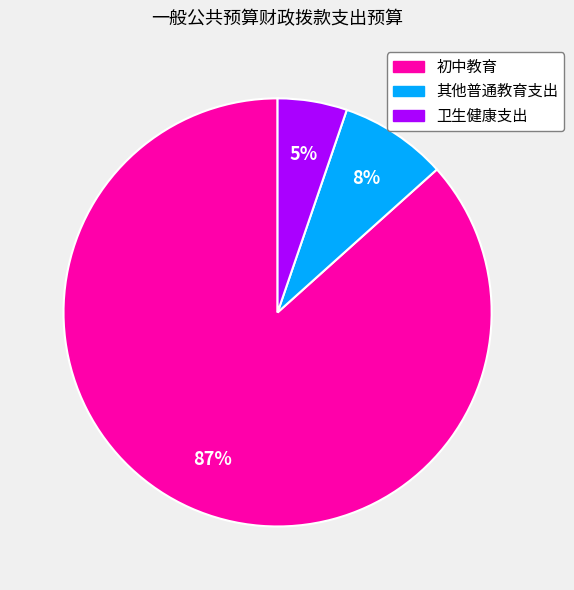

Does 初中教育 represent more than half of the total?

Yes